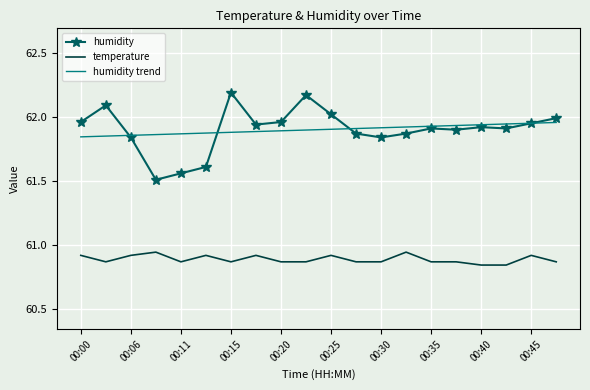

Which series has the widest spread of values?

humidity